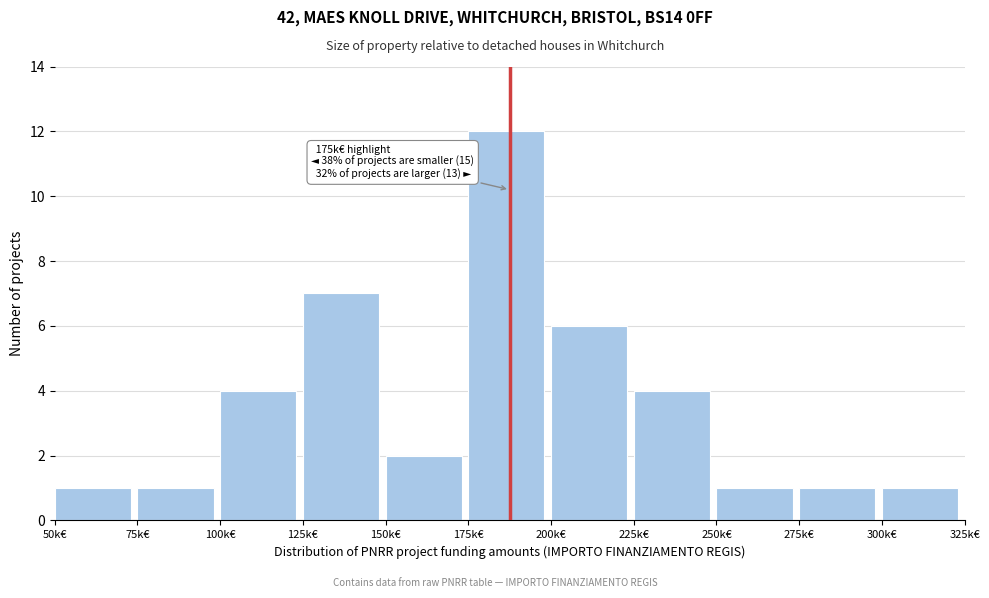

Reading right to left, list all the values displayed in this chart.

300k€=1	275k€=1	250k€=1	225k€=4	200k€=6	175k€=12	150k€=2	125k€=7	100k€=4	75k€=1	50k€=1